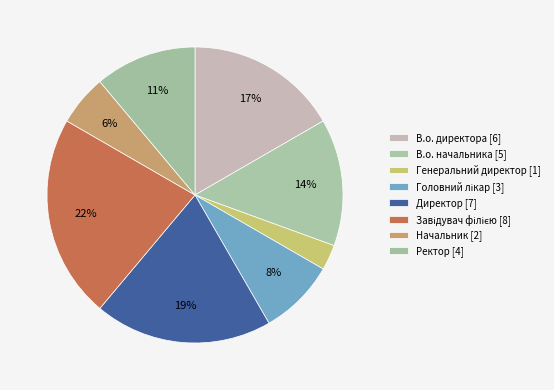

How many slices are in this pie chart?

8